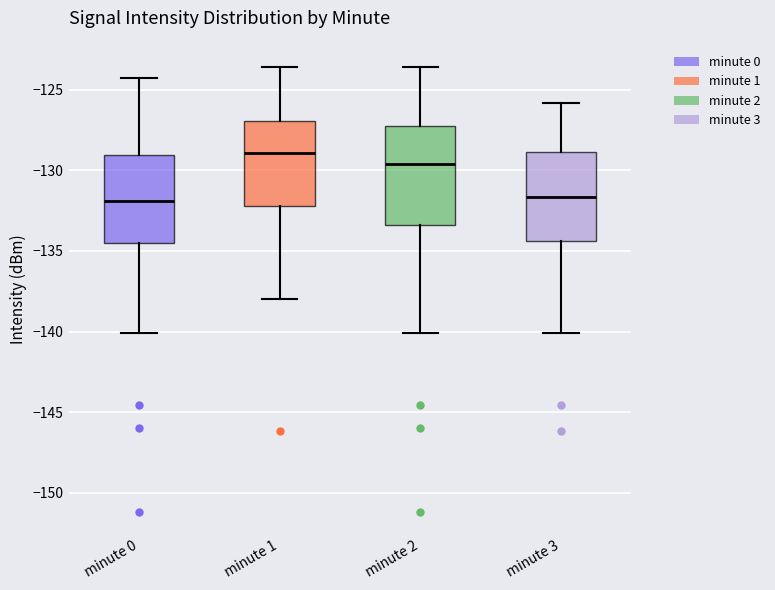

Which box is the tallest, from its lower edge to its upper edge?

minute 2